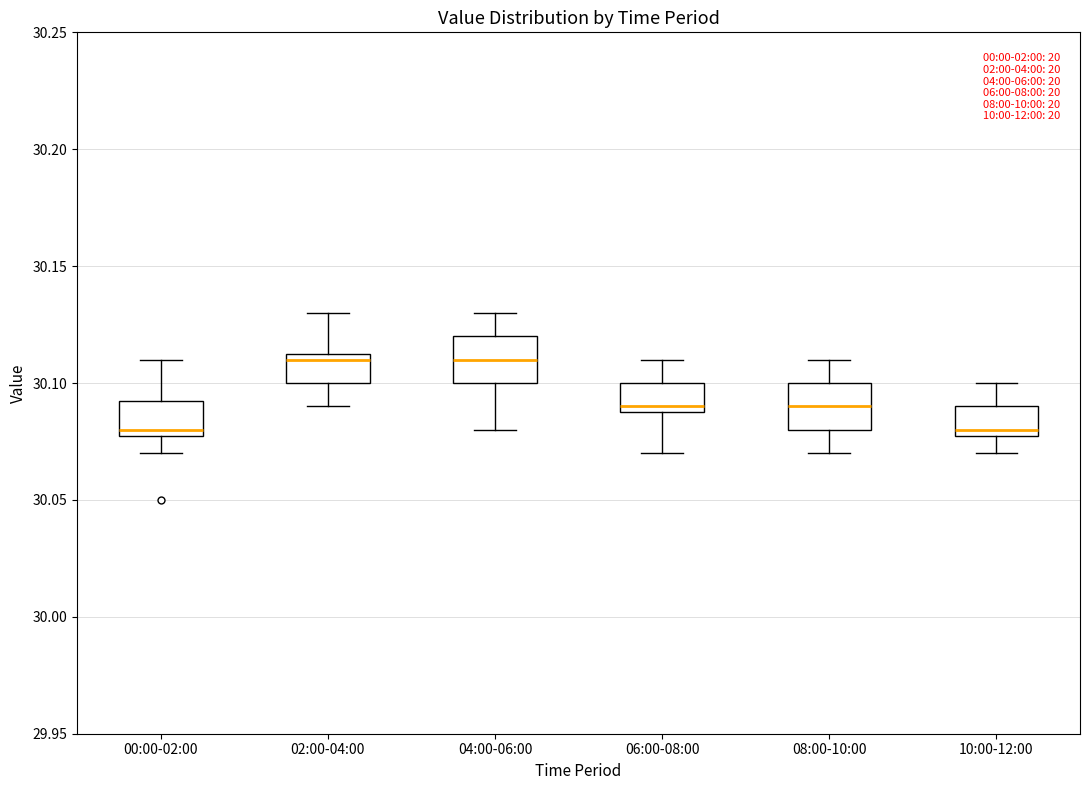

Reading left to right, transcribe this box plot: for each box, give where its median line is, the range the box spans, and where its two whiskers end, as read against the y-axis. The values are not printed on the chart, so give them approximately, as read against the axis.

00:00-02:00: median 30.080 (just above the box's lower edge), box 30.080 to 30.095, whiskers 30.070 to 30.110
02:00-04:00: median 30.110, box 30.100 to 30.115, whiskers 30.090 to 30.130
04:00-06:00: median 30.110, box 30.100 to 30.120, whiskers 30.080 to 30.130
06:00-08:00: median 30.090 (just above the box's lower edge), box 30.090 to 30.100, whiskers 30.070 to 30.110
08:00-10:00: median 30.090, box 30.080 to 30.100, whiskers 30.070 to 30.110
10:00-12:00: median 30.080 (just above the box's lower edge), box 30.080 to 30.090, whiskers 30.070 to 30.100